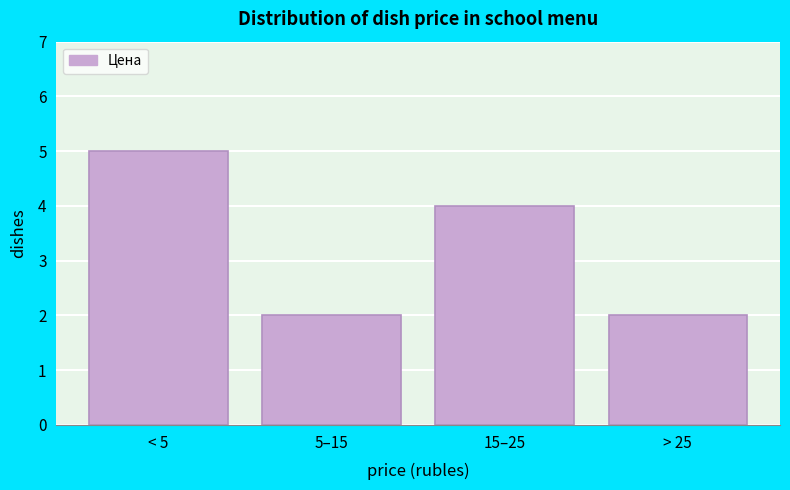

Reading left to right, what are all the values shown in this chart?

5	2	4	2